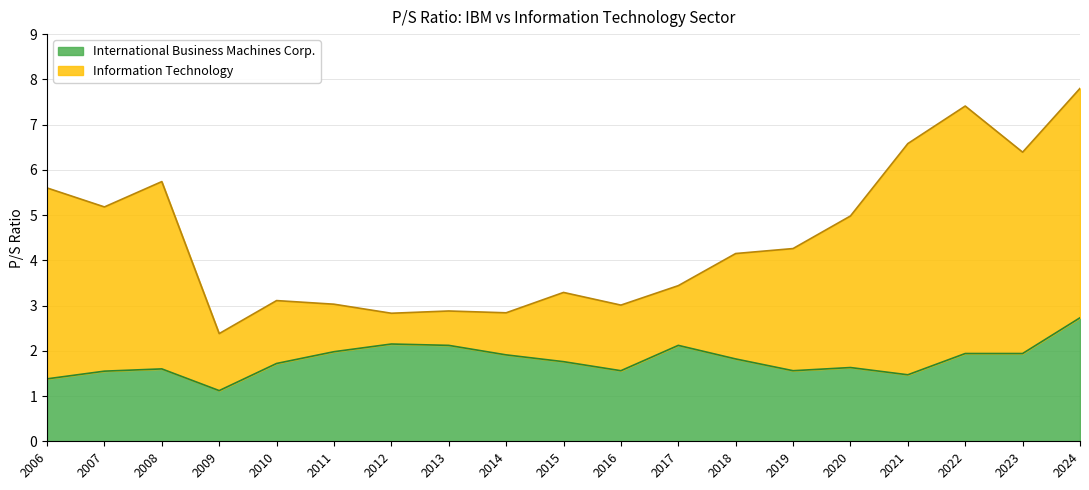

Is it true that Information Technology equals 1.7 at 2013?

False